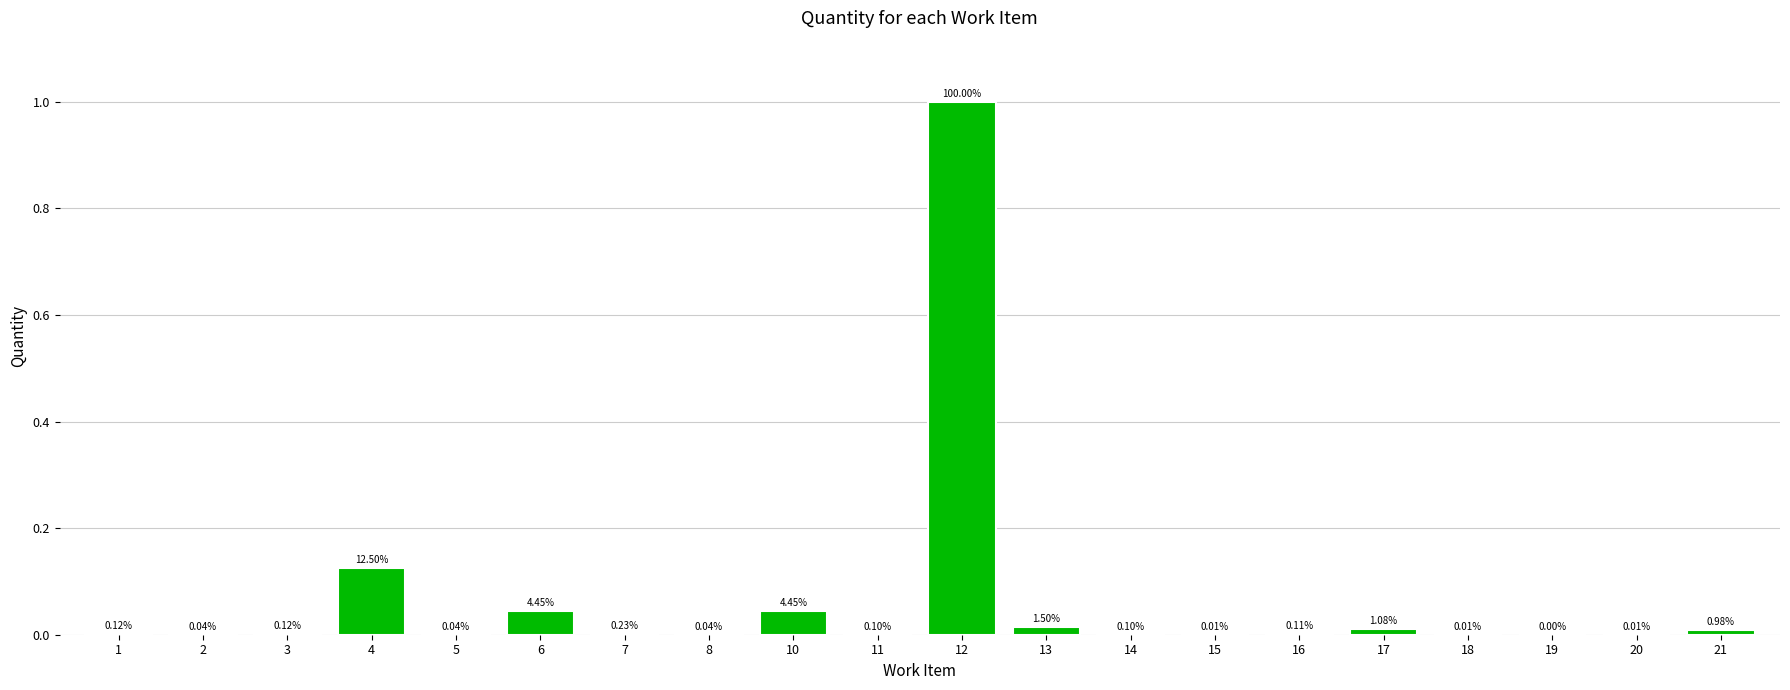

Between 4 and 11, which is larger?

4